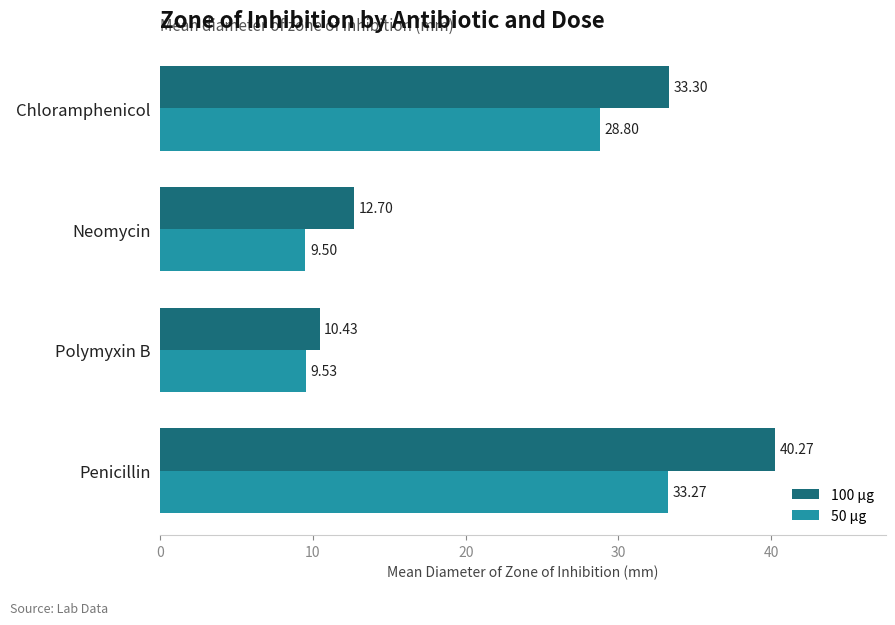

What is the average value of the 50 µg series?

20.3